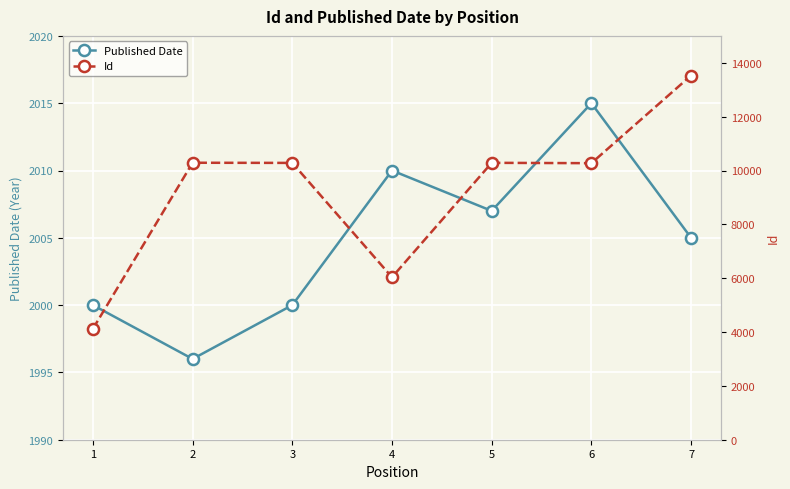

True or false: Published Date and Id cross at least once.

False